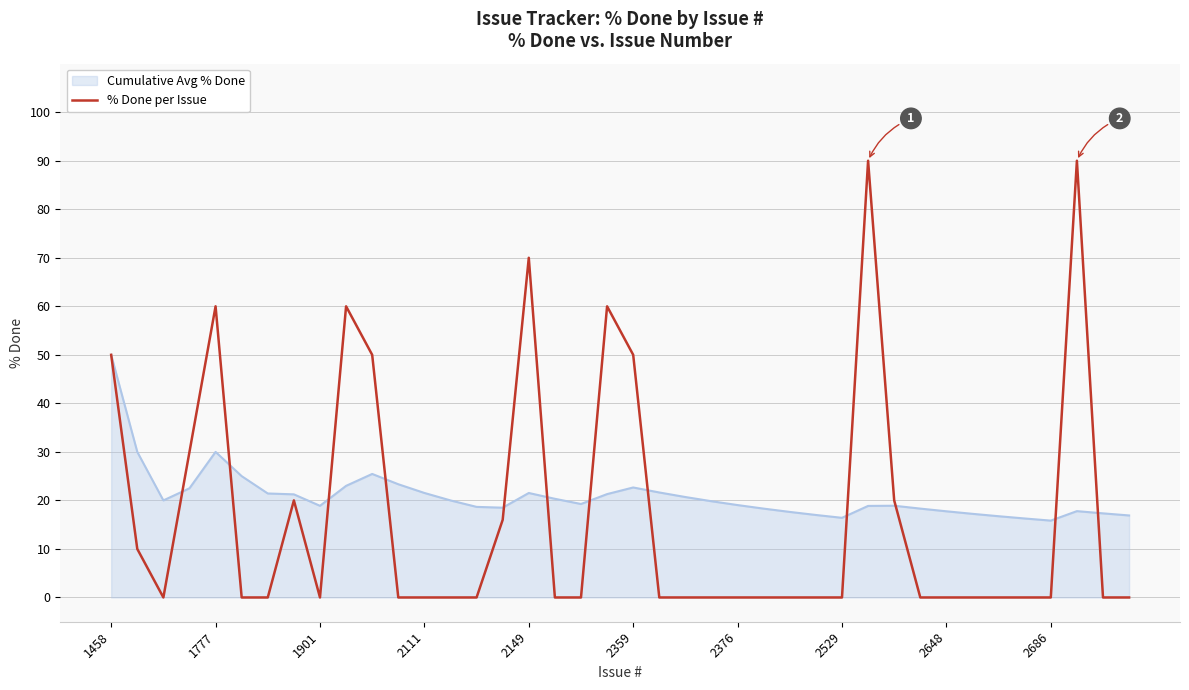

What is the maximum value for Cumulative Avg % Done?

50.0